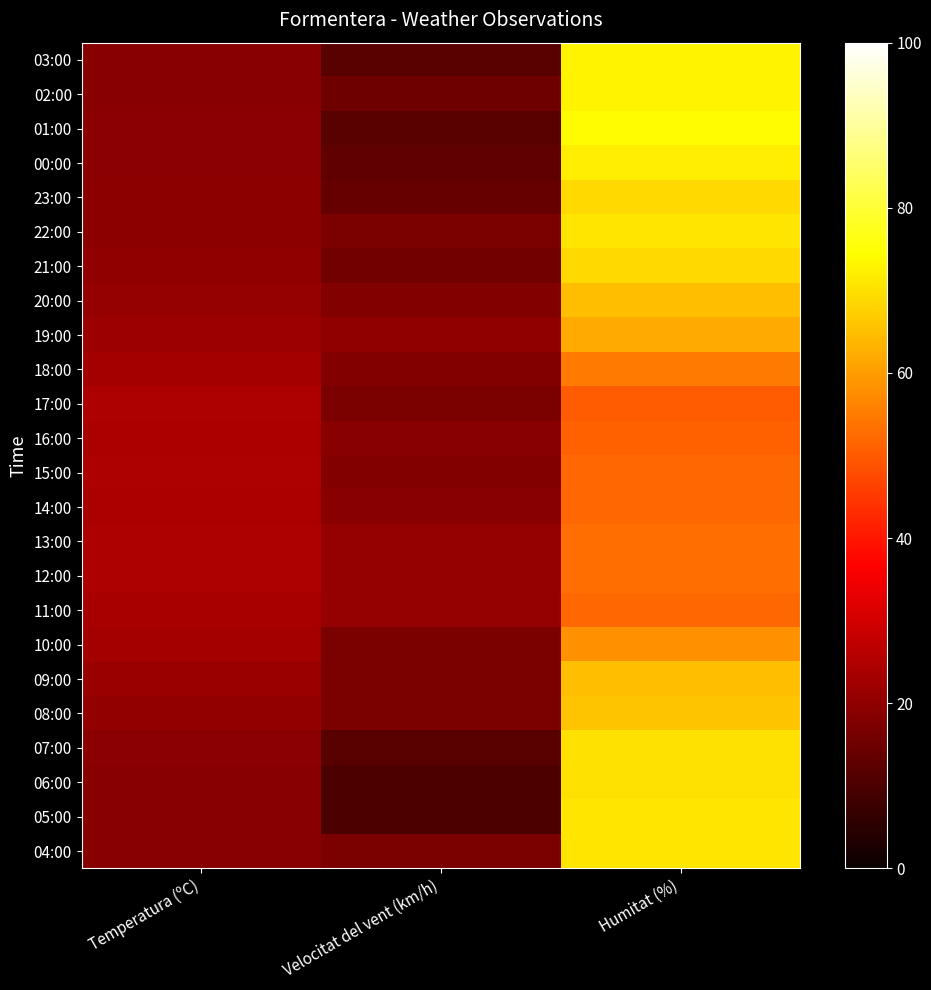

Reading left to right, list all the values displayed in this chart.

03:00: Temperatura (ºC)=19.0	Velocitat del vent (km/h)=12.0	Humitat (%)=73.0
02:00: Temperatura (ºC)=19.1	Velocitat del vent (km/h)=15.0	Humitat (%)=73.0
01:00: Temperatura (ºC)=19.3	Velocitat del vent (km/h)=12.0	Humitat (%)=74.0
00:00: Temperatura (ºC)=19.5	Velocitat del vent (km/h)=13.0	Humitat (%)=72.0
23:00: Temperatura (ºC)=19.9	Velocitat del vent (km/h)=14.0	Humitat (%)=69.0
22:00: Temperatura (ºC)=19.9	Velocitat del vent (km/h)=17.0	Humitat (%)=71.0
21:00: Temperatura (ºC)=20.2	Velocitat del vent (km/h)=16.0	Humitat (%)=69.0
20:00: Temperatura (ºC)=21.0	Velocitat del vent (km/h)=18.0	Humitat (%)=65.0
19:00: Temperatura (ºC)=21.9	Velocitat del vent (km/h)=20.0	Humitat (%)=62.0
18:00: Temperatura (ºC)=23.1	Velocitat del vent (km/h)=18.0	Humitat (%)=55.0
17:00: Temperatura (ºC)=24.5	Velocitat del vent (km/h)=17.0	Humitat (%)=50.0
16:00: Temperatura (ºC)=24.2	Velocitat del vent (km/h)=19.0	Humitat (%)=51.0
15:00: Temperatura (ºC)=24.6	Velocitat del vent (km/h)=18.0	Humitat (%)=52.0
14:00: Temperatura (ºC)=24.0	Velocitat del vent (km/h)=19.0	Humitat (%)=52.0
13:00: Temperatura (ºC)=24.3	Velocitat del vent (km/h)=21.0	Humitat (%)=53.0
12:00: Temperatura (ºC)=24.3	Velocitat del vent (km/h)=21.0	Humitat (%)=53.0
11:00: Temperatura (ºC)=23.6	Velocitat del vent (km/h)=21.0	Humitat (%)=52.0
10:00: Temperatura (ºC)=23.1	Velocitat del vent (km/h)=17.0	Humitat (%)=58.0
09:00: Temperatura (ºC)=21.7	Velocitat del vent (km/h)=17.0	Humitat (%)=65.0
08:00: Temperatura (ºC)=20.6	Velocitat del vent (km/h)=17.0	Humitat (%)=66.0
07:00: Temperatura (ºC)=19.2	Velocitat del vent (km/h)=12.0	Humitat (%)=70.0
06:00: Temperatura (ºC)=18.9	Velocitat del vent (km/h)=10.0	Humitat (%)=70.0
05:00: Temperatura (ºC)=19.1	Velocitat del vent (km/h)=10.0	Humitat (%)=71.0
04:00: Temperatura (ºC)=19.1	Velocitat del vent (km/h)=17.0	Humitat (%)=71.0